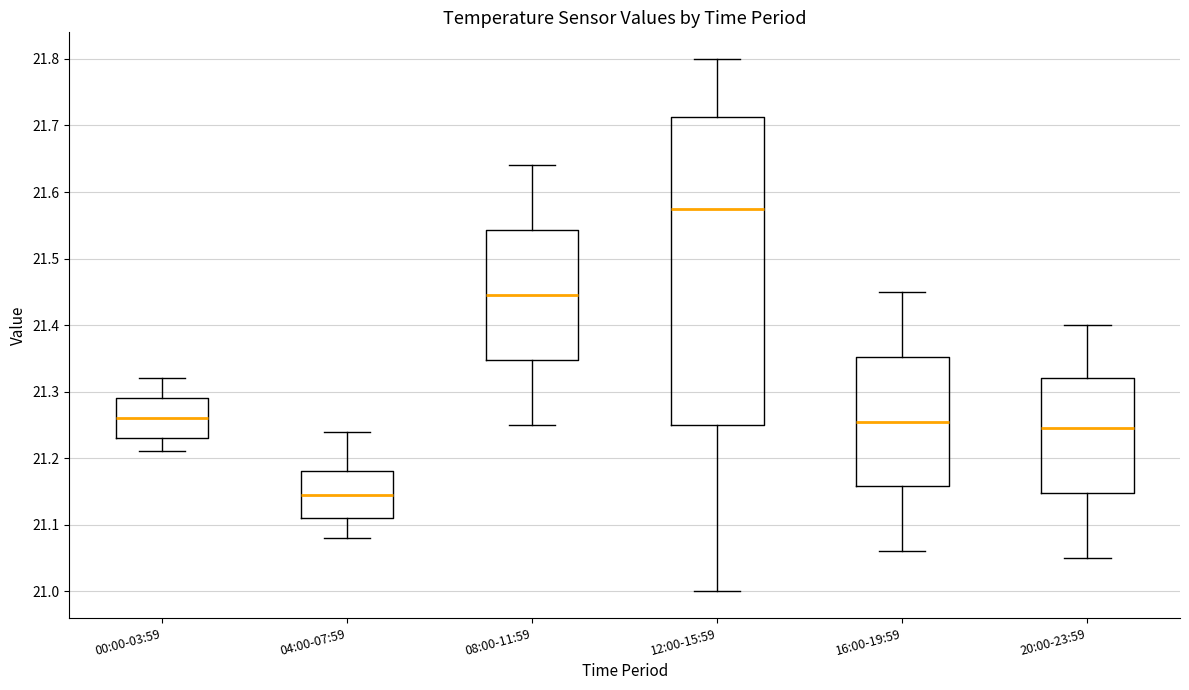

Which box is the tallest, from its lower edge to its upper edge?

12:00-15:59